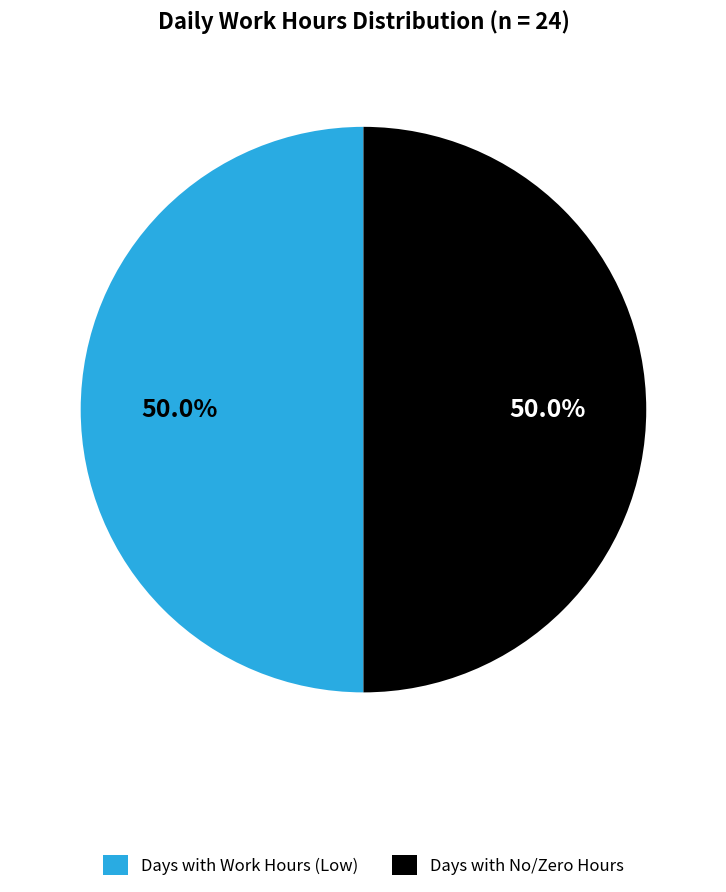

How many segments does this pie chart have?

2